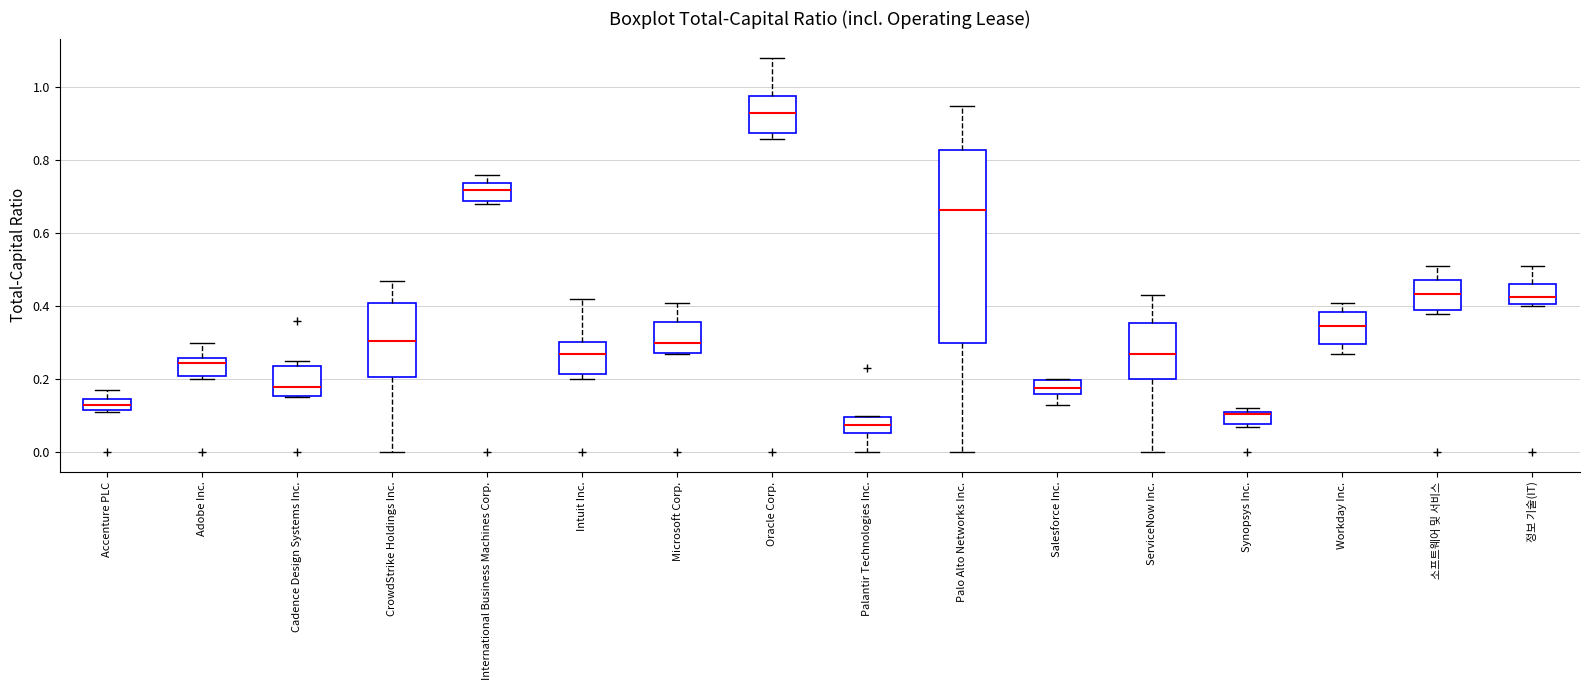

Comparing the boxes themselves (not the whiskers), which one is the tallest?

Palo Alto Networks Inc.